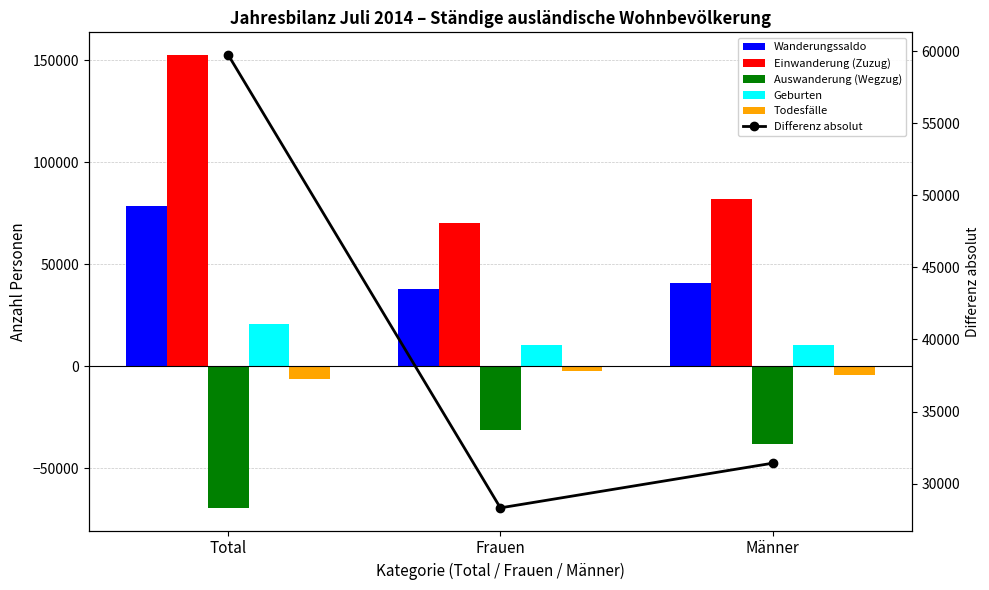

Is it true that Todesfälle equals -6450 at Total?

True